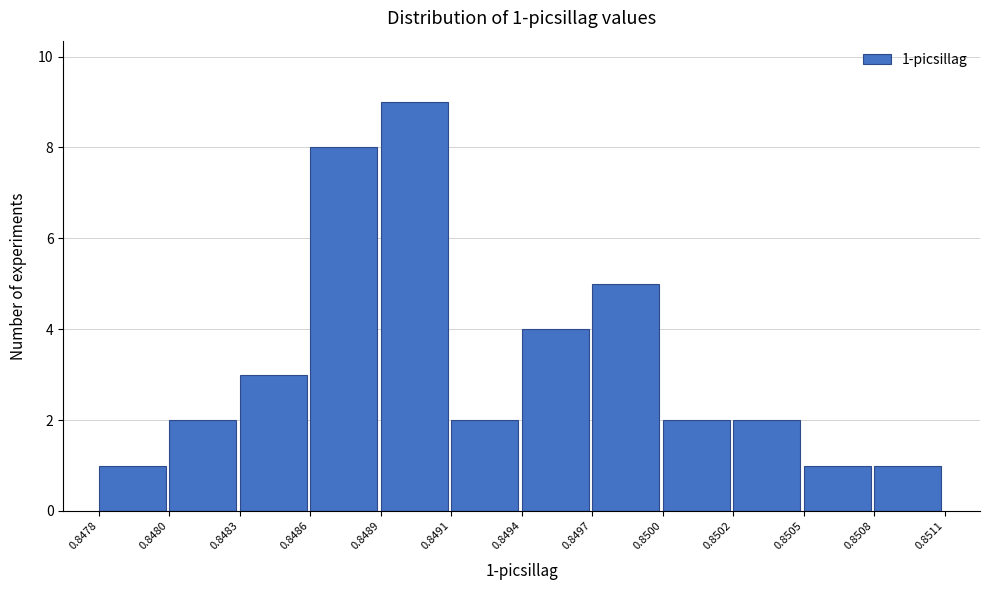

Reading left to right, list all the values displayed in this chart.

0.8478=1	0.8480=2	0.8483=3	0.8486=8	0.8489=9	0.8491=2	0.8494=4	0.8497=5	0.8500=2	0.8502=2	0.8505=1	0.8508=1